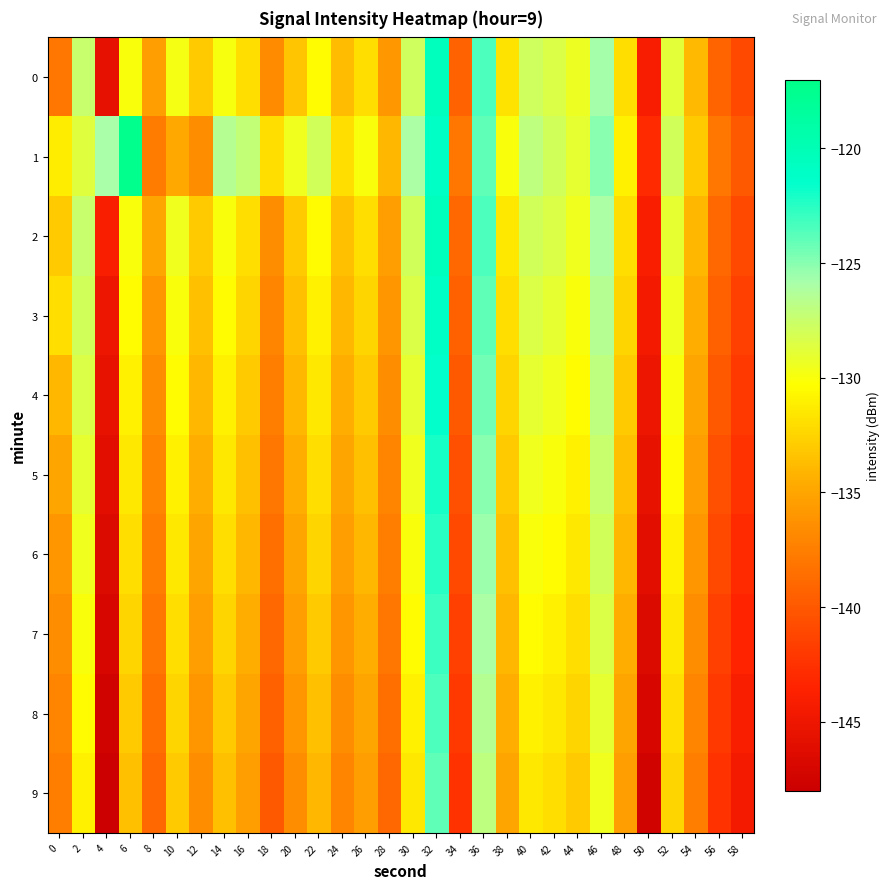

What is the total value across all series at 20?

-1340.7